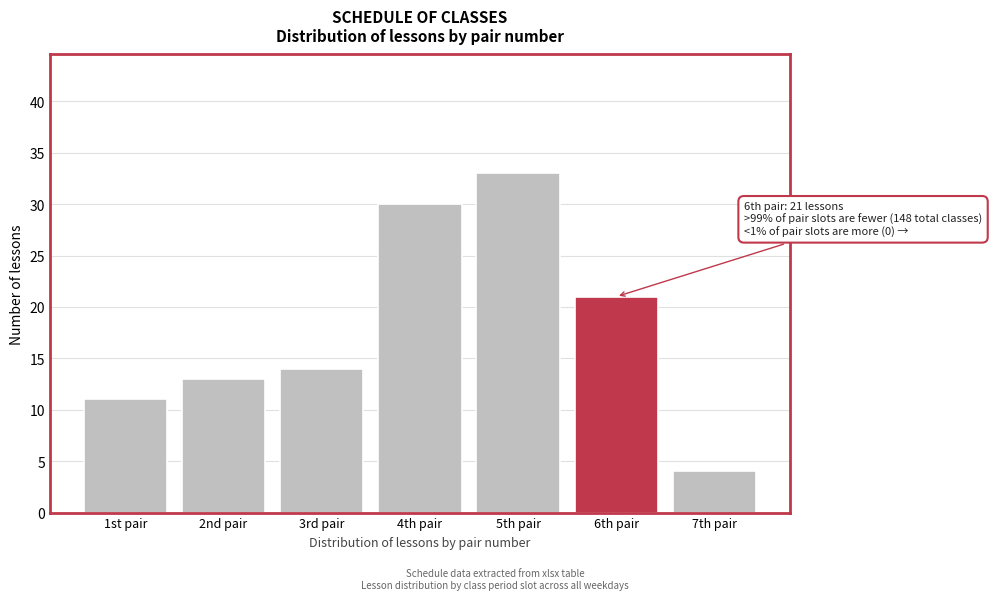

Reading right to left, extract all data points from this chart.

4	21	33	30	14	13	11